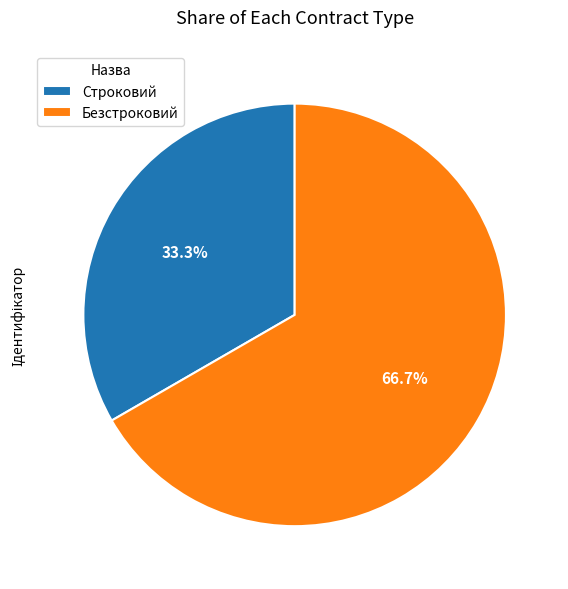

Is it true that Безстроковий is 81% of the pie?

False